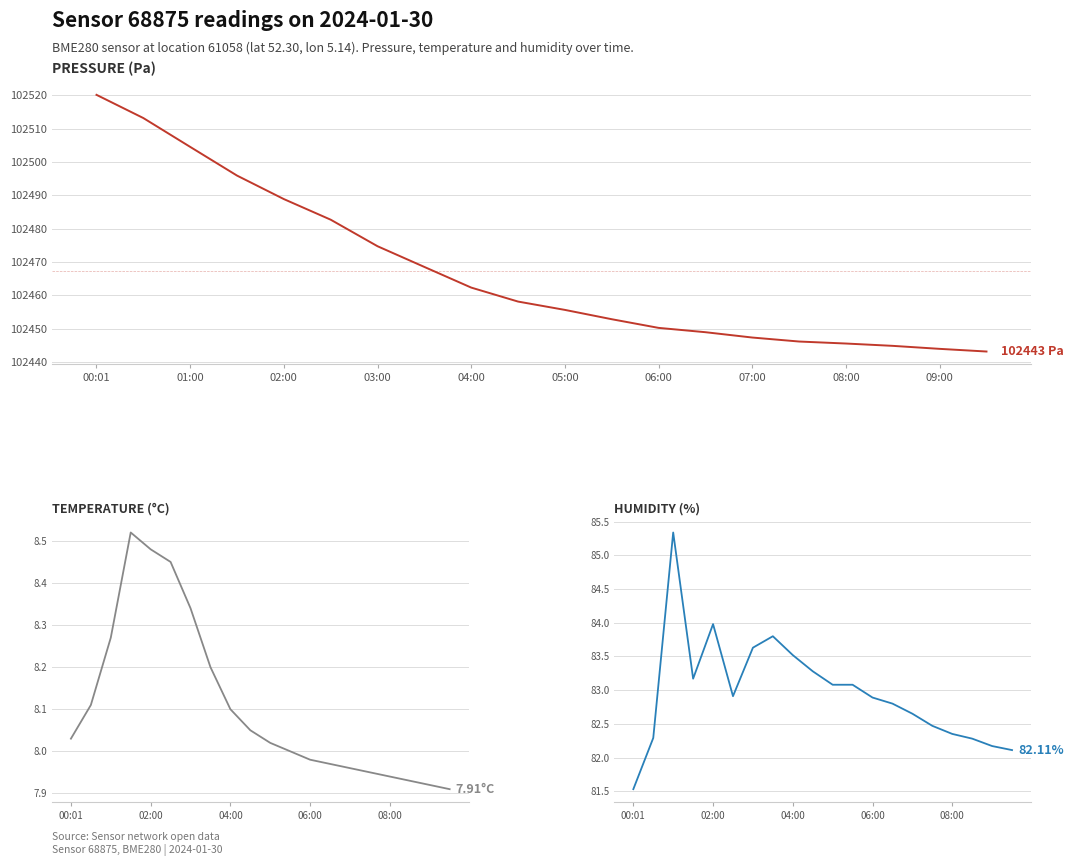

What is the smallest value displayed?

7.9